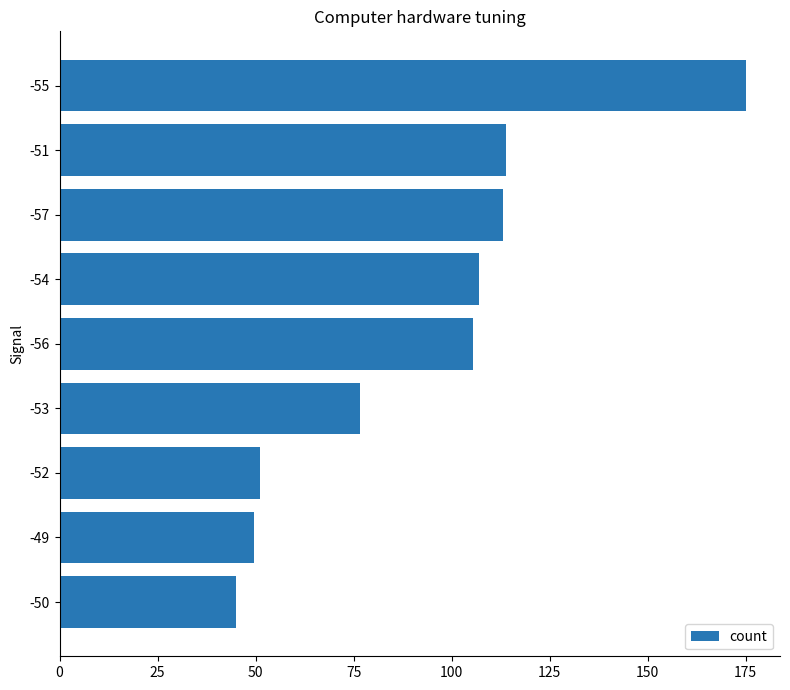

What is the value of the 2nd bar from the top?

113.8